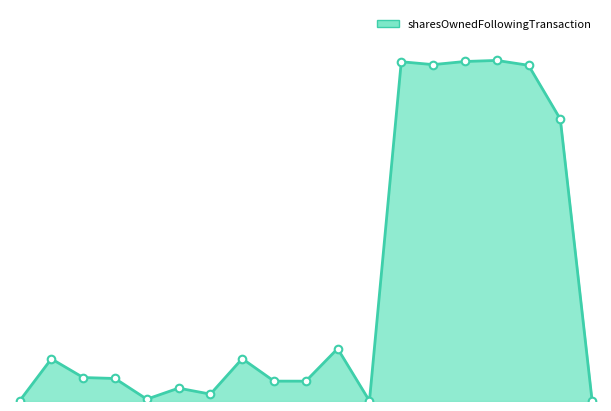

Is this an area chart (filled region under the line)?

Yes